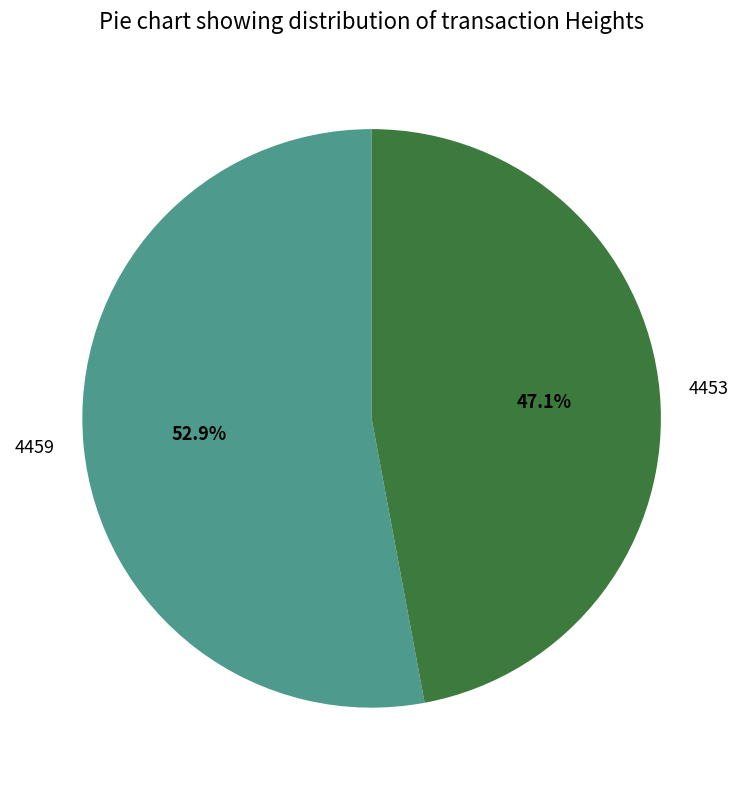

How many segments does this pie chart have?

2